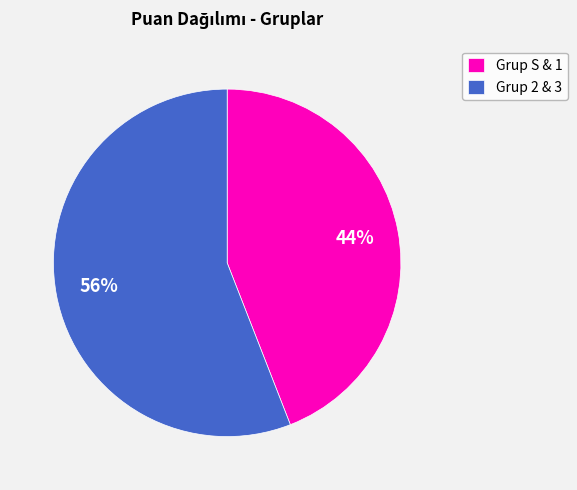

Does any single category account for the majority?

Yes